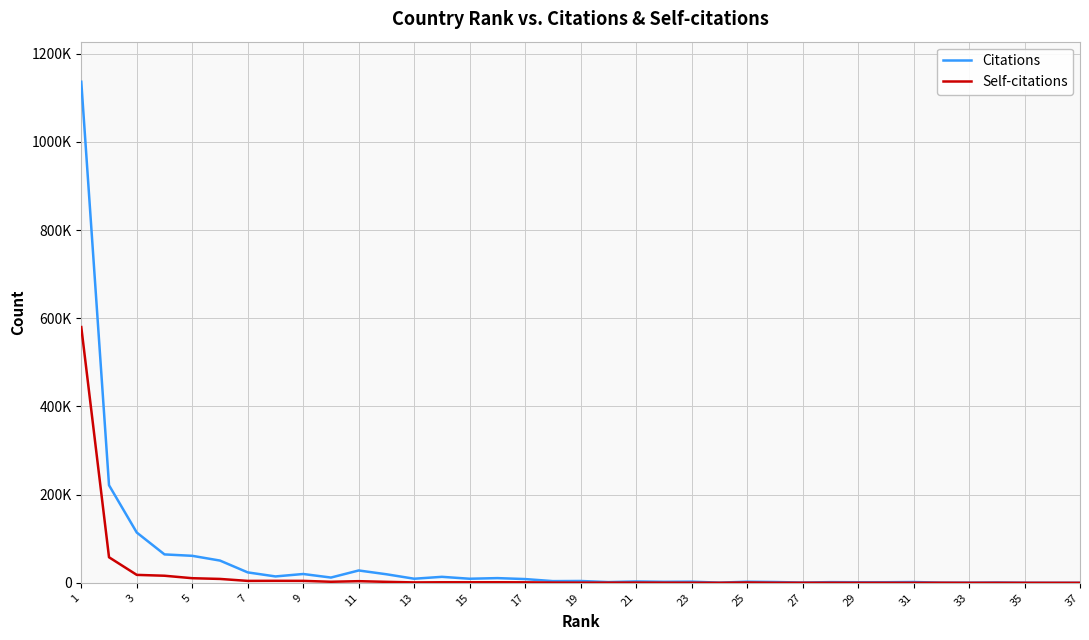

Does the chart display data point markers on the line(s)?

No